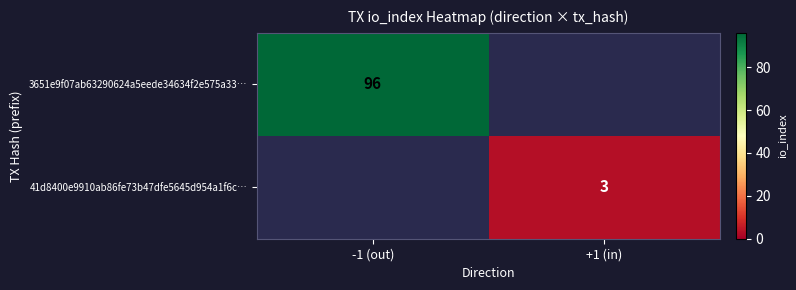

The 3651e9f07ab63290624a5eede34634f2e575a33… series shows 139 at -1 (out). True or false?

False